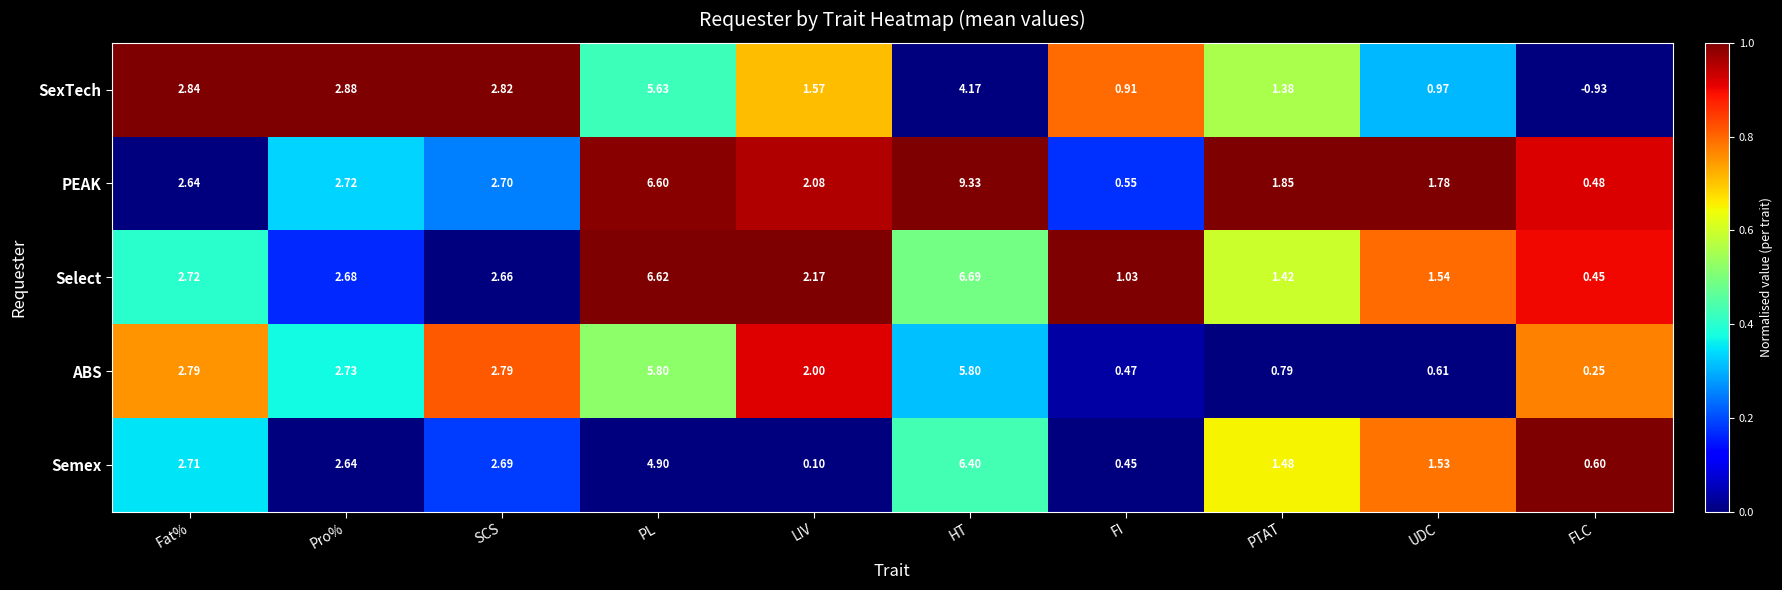

Is the value of SexTech at FLC greater than the value of Select at Fat%?

No